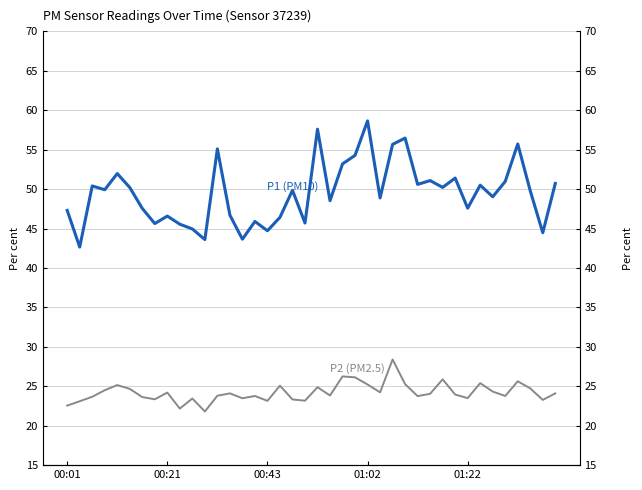

At 01:22, list the series in order from largest to smallest.

P1 (PM10), P2 (PM2.5)